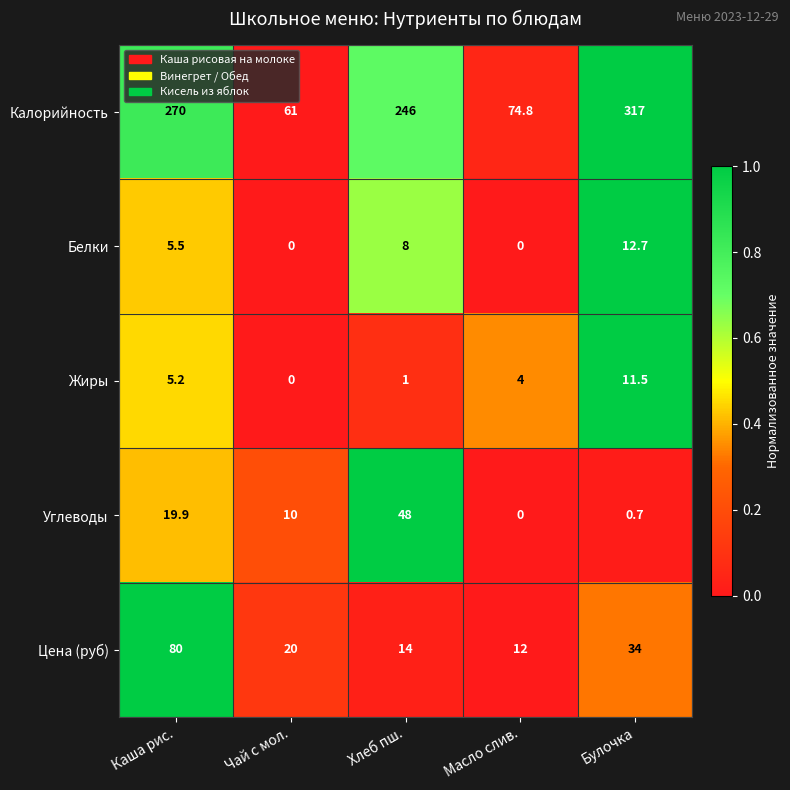

List the series in order of their peak value, lowest first.

Жиры, Белки, Углеводы, Цена (руб), Калорийность